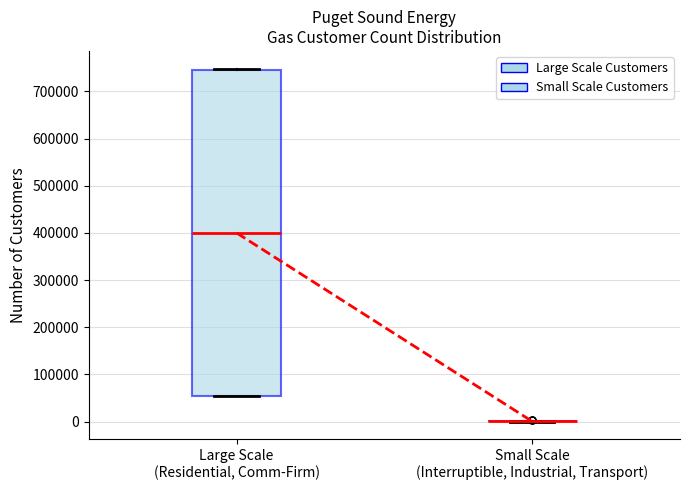

Where does the median line of the box for Large Scale (Residential, Comm-Firm) sit on the y-axis? The values are not printed on the chart, so give them approximately, as read against the axis.

400000